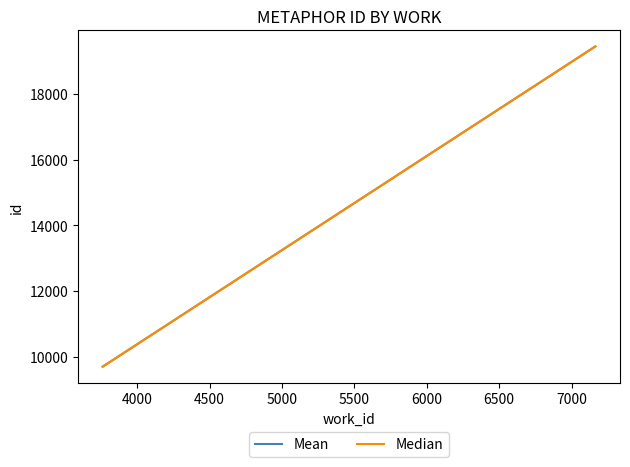

Does the chart have visible grid lines?

No